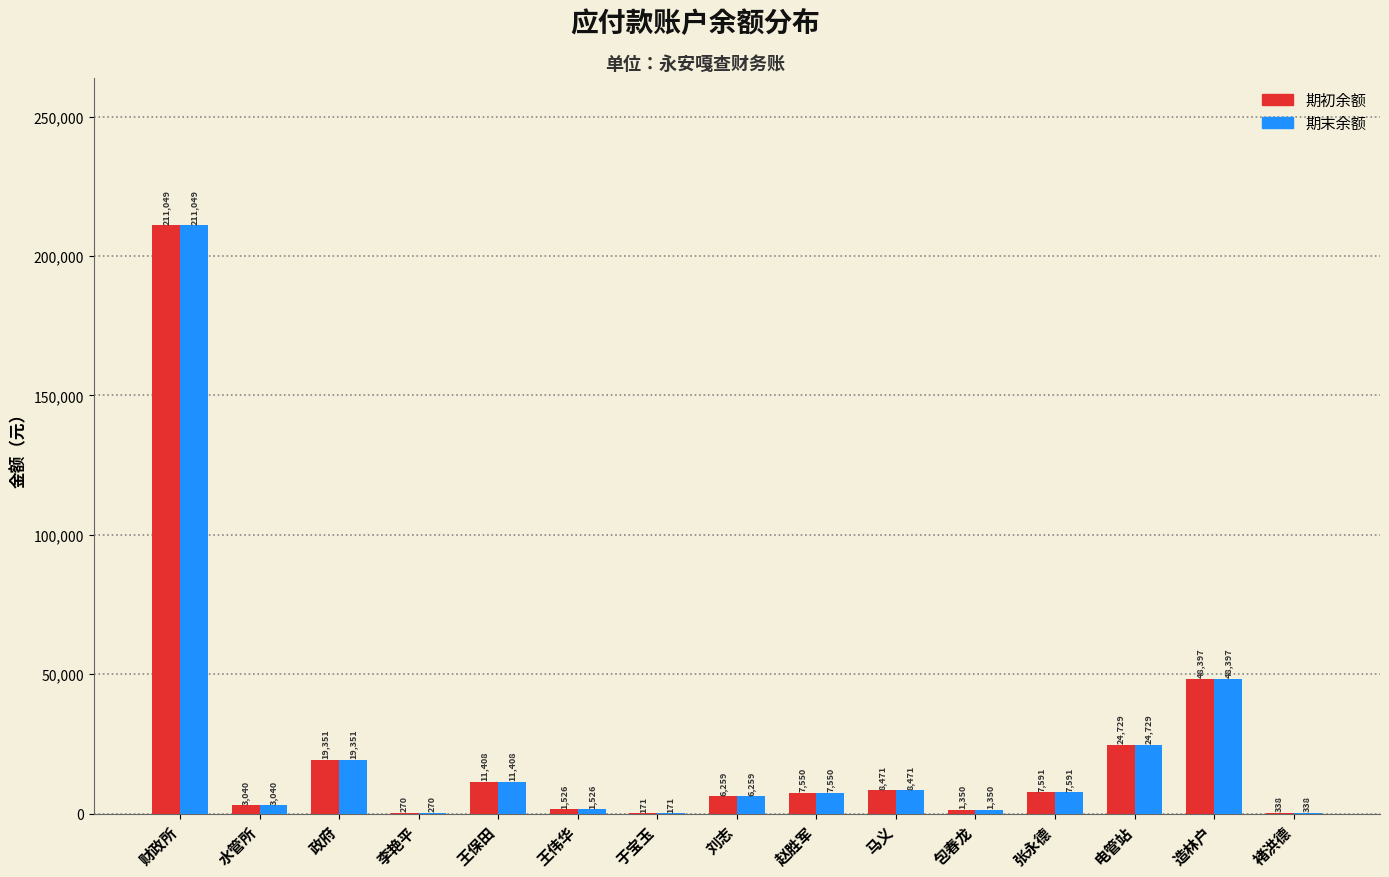

What is the sum of the 期初余额 values at 于宝玉 and 水管所?

3211.0